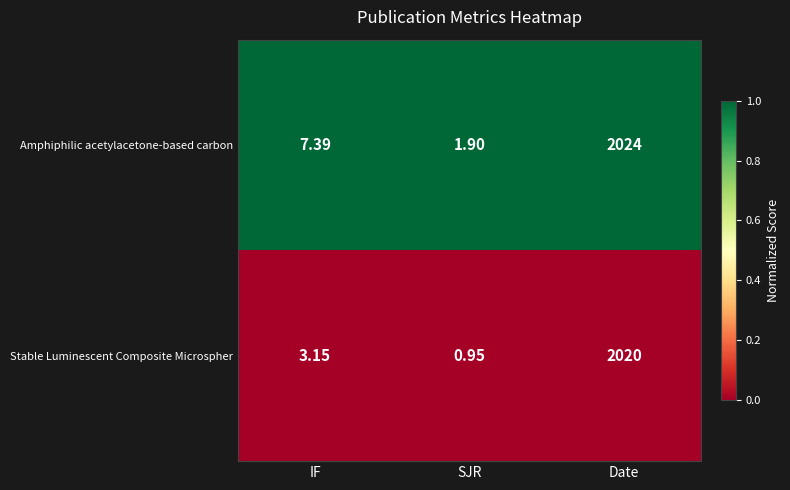

At IF, list the series in order from largest to smallest.

Amphiphilic acetylacetone-based carbon, Stable Luminescent Composite Microspher